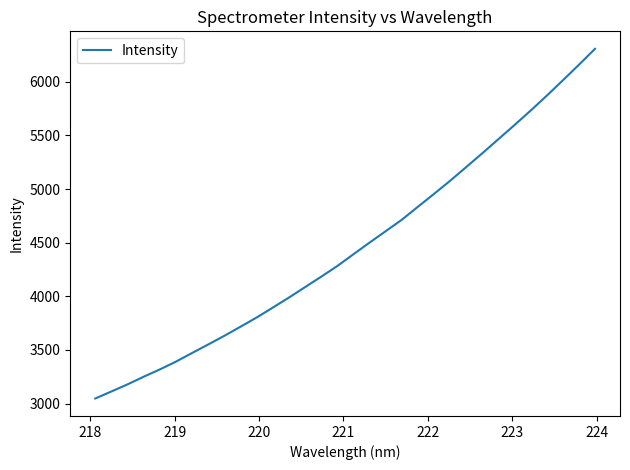

What is the sum of all values?

142658.3